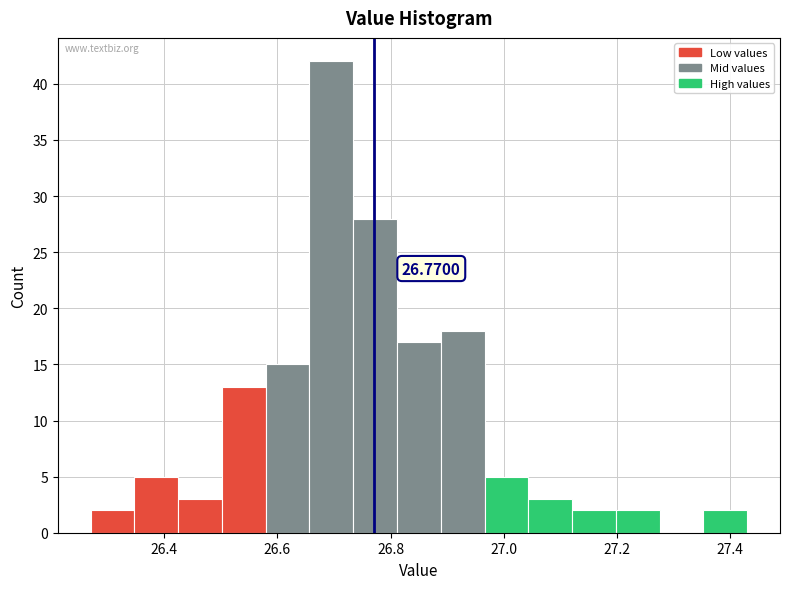

Around what value on the x-axis is the tallest bar? Give the approximate position of its centre, as read against the axis.

26.70